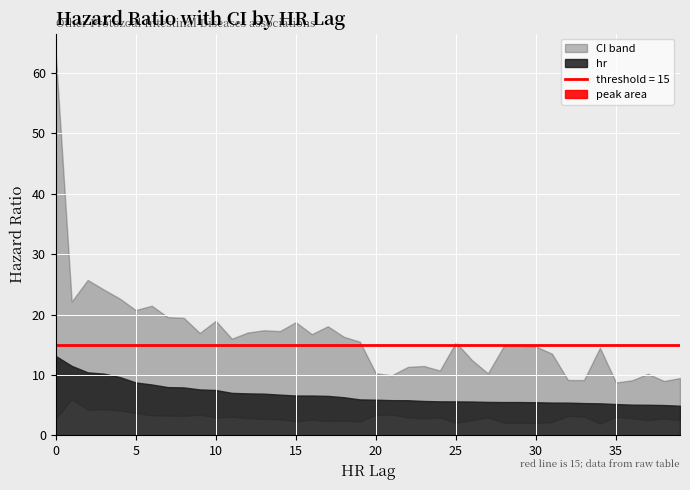

What is the lowest value of the ci_min series?

1.9